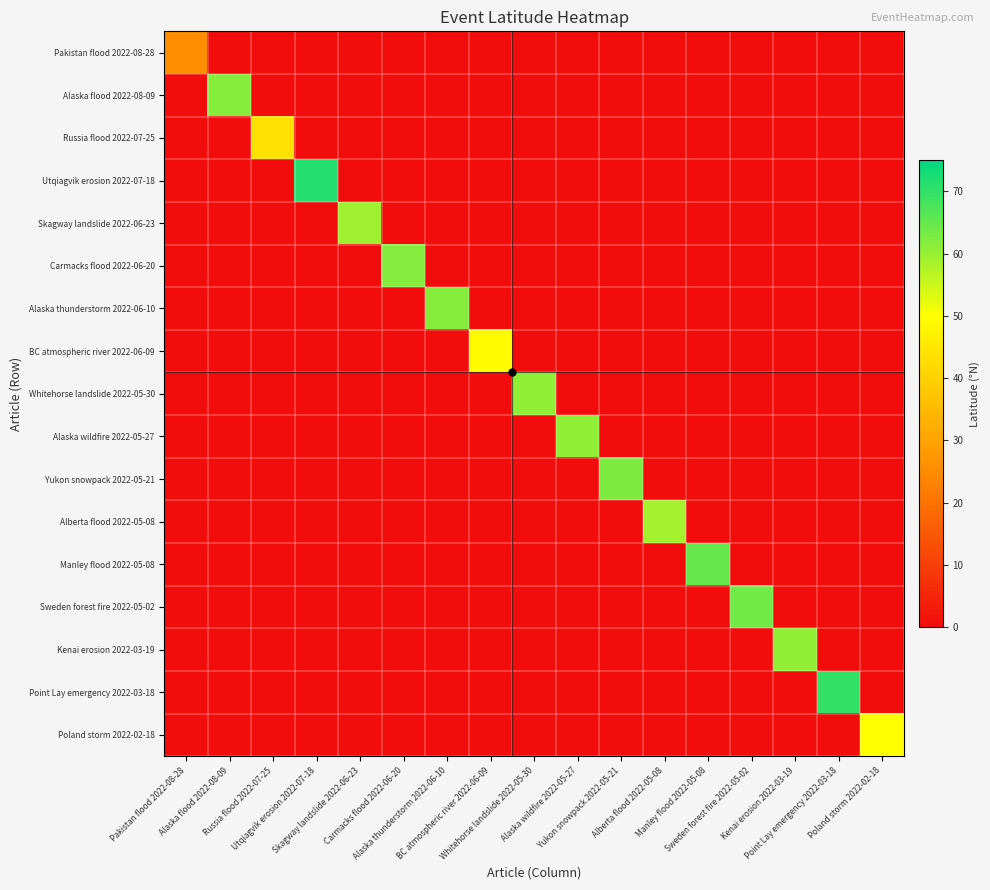

Reading left to right, transcribe all the data shown in this chart.

Pakistan flood 2022-08-28: Pakistan flood 2022-08-28=25.4	Alaska flood 2022-08-09=0.0	Russia flood 2022-07-25=0.0	Utqiagvik erosion 2022-07-18=0.0	Skagway landslide 2022-06-23=0.0	Carmacks flood 2022-06-20=0.0	Alaska thunderstorm 2022-06-10=0.0	BC atmospheric river 2022-06-09=0.0	Whitehorse landslide 2022-05-30=0.0	Alaska wildfire 2022-05-27=0.0	Yukon snowpack 2022-05-21=0.0	Alberta flood 2022-05-08=0.0	Manley flood 2022-05-08=0.0	Sweden forest fire 2022-05-02=0.0	Kenai erosion 2022-03-19=0.0	Point Lay emergency 2022-03-18=0.0	Poland storm 2022-02-18=0.0
Alaska flood 2022-08-09: Pakistan flood 2022-08-28=0.0	Alaska flood 2022-08-09=61.6	Russia flood 2022-07-25=0.0	Utqiagvik erosion 2022-07-18=0.0	Skagway landslide 2022-06-23=0.0	Carmacks flood 2022-06-20=0.0	Alaska thunderstorm 2022-06-10=0.0	BC atmospheric river 2022-06-09=0.0	Whitehorse landslide 2022-05-30=0.0	Alaska wildfire 2022-05-27=0.0	Yukon snowpack 2022-05-21=0.0	Alberta flood 2022-05-08=0.0	Manley flood 2022-05-08=0.0	Sweden forest fire 2022-05-02=0.0	Kenai erosion 2022-03-19=0.0	Point Lay emergency 2022-03-18=0.0	Poland storm 2022-02-18=0.0
Russia flood 2022-07-25: Pakistan flood 2022-08-28=0.0	Alaska flood 2022-08-09=0.0	Russia flood 2022-07-25=43.6	Utqiagvik erosion 2022-07-18=0.0	Skagway landslide 2022-06-23=0.0	Carmacks flood 2022-06-20=0.0	Alaska thunderstorm 2022-06-10=0.0	BC atmospheric river 2022-06-09=0.0	Whitehorse landslide 2022-05-30=0.0	Alaska wildfire 2022-05-27=0.0	Yukon snowpack 2022-05-21=0.0	Alberta flood 2022-05-08=0.0	Manley flood 2022-05-08=0.0	Sweden forest fire 2022-05-02=0.0	Kenai erosion 2022-03-19=0.0	Point Lay emergency 2022-03-18=0.0	Poland storm 2022-02-18=0.0
Utqiagvik erosion 2022-07-18: Pakistan flood 2022-08-28=0.0	Alaska flood 2022-08-09=0.0	Russia flood 2022-07-25=0.0	Utqiagvik erosion 2022-07-18=71.3	Skagway landslide 2022-06-23=0.0	Carmacks flood 2022-06-20=0.0	Alaska thunderstorm 2022-06-10=0.0	BC atmospheric river 2022-06-09=0.0	Whitehorse landslide 2022-05-30=0.0	Alaska wildfire 2022-05-27=0.0	Yukon snowpack 2022-05-21=0.0	Alberta flood 2022-05-08=0.0	Manley flood 2022-05-08=0.0	Sweden forest fire 2022-05-02=0.0	Kenai erosion 2022-03-19=0.0	Point Lay emergency 2022-03-18=0.0	Poland storm 2022-02-18=0.0
Skagway landslide 2022-06-23: Pakistan flood 2022-08-28=0.0	Alaska flood 2022-08-09=0.0	Russia flood 2022-07-25=0.0	Utqiagvik erosion 2022-07-18=0.0	Skagway landslide 2022-06-23=59.5	Carmacks flood 2022-06-20=0.0	Alaska thunderstorm 2022-06-10=0.0	BC atmospheric river 2022-06-09=0.0	Whitehorse landslide 2022-05-30=0.0	Alaska wildfire 2022-05-27=0.0	Yukon snowpack 2022-05-21=0.0	Alberta flood 2022-05-08=0.0	Manley flood 2022-05-08=0.0	Sweden forest fire 2022-05-02=0.0	Kenai erosion 2022-03-19=0.0	Point Lay emergency 2022-03-18=0.0	Poland storm 2022-02-18=0.0
Carmacks flood 2022-06-20: Pakistan flood 2022-08-28=0.0	Alaska flood 2022-08-09=0.0	Russia flood 2022-07-25=0.0	Utqiagvik erosion 2022-07-18=0.0	Skagway landslide 2022-06-23=0.0	Carmacks flood 2022-06-20=62.1	Alaska thunderstorm 2022-06-10=0.0	BC atmospheric river 2022-06-09=0.0	Whitehorse landslide 2022-05-30=0.0	Alaska wildfire 2022-05-27=0.0	Yukon snowpack 2022-05-21=0.0	Alberta flood 2022-05-08=0.0	Manley flood 2022-05-08=0.0	Sweden forest fire 2022-05-02=0.0	Kenai erosion 2022-03-19=0.0	Point Lay emergency 2022-03-18=0.0	Poland storm 2022-02-18=0.0
Alaska thunderstorm 2022-06-10: Pakistan flood 2022-08-28=0.0	Alaska flood 2022-08-09=0.0	Russia flood 2022-07-25=0.0	Utqiagvik erosion 2022-07-18=0.0	Skagway landslide 2022-06-23=0.0	Carmacks flood 2022-06-20=0.0	Alaska thunderstorm 2022-06-10=61.6	BC atmospheric river 2022-06-09=0.0	Whitehorse landslide 2022-05-30=0.0	Alaska wildfire 2022-05-27=0.0	Yukon snowpack 2022-05-21=0.0	Alberta flood 2022-05-08=0.0	Manley flood 2022-05-08=0.0	Sweden forest fire 2022-05-02=0.0	Kenai erosion 2022-03-19=0.0	Point Lay emergency 2022-03-18=0.0	Poland storm 2022-02-18=0.0
BC atmospheric river 2022-06-09: Pakistan flood 2022-08-28=0.0	Alaska flood 2022-08-09=0.0	Russia flood 2022-07-25=0.0	Utqiagvik erosion 2022-07-18=0.0	Skagway landslide 2022-06-23=0.0	Carmacks flood 2022-06-20=0.0	Alaska thunderstorm 2022-06-10=0.0	BC atmospheric river 2022-06-09=49.2	Whitehorse landslide 2022-05-30=0.0	Alaska wildfire 2022-05-27=0.0	Yukon snowpack 2022-05-21=0.0	Alberta flood 2022-05-08=0.0	Manley flood 2022-05-08=0.0	Sweden forest fire 2022-05-02=0.0	Kenai erosion 2022-03-19=0.0	Point Lay emergency 2022-03-18=0.0	Poland storm 2022-02-18=0.0
Whitehorse landslide 2022-05-30: Pakistan flood 2022-08-28=0.0	Alaska flood 2022-08-09=0.0	Russia flood 2022-07-25=0.0	Utqiagvik erosion 2022-07-18=0.0	Skagway landslide 2022-06-23=0.0	Carmacks flood 2022-06-20=0.0	Alaska thunderstorm 2022-06-10=0.0	BC atmospheric river 2022-06-09=0.0	Whitehorse landslide 2022-05-30=60.7	Alaska wildfire 2022-05-27=0.0	Yukon snowpack 2022-05-21=0.0	Alberta flood 2022-05-08=0.0	Manley flood 2022-05-08=0.0	Sweden forest fire 2022-05-02=0.0	Kenai erosion 2022-03-19=0.0	Point Lay emergency 2022-03-18=0.0	Poland storm 2022-02-18=0.0
Alaska wildfire 2022-05-27: Pakistan flood 2022-08-28=0.0	Alaska flood 2022-08-09=0.0	Russia flood 2022-07-25=0.0	Utqiagvik erosion 2022-07-18=0.0	Skagway landslide 2022-06-23=0.0	Carmacks flood 2022-06-20=0.0	Alaska thunderstorm 2022-06-10=0.0	BC atmospheric river 2022-06-09=0.0	Whitehorse landslide 2022-05-30=0.0	Alaska wildfire 2022-05-27=60.9	Yukon snowpack 2022-05-21=0.0	Alberta flood 2022-05-08=0.0	Manley flood 2022-05-08=0.0	Sweden forest fire 2022-05-02=0.0	Kenai erosion 2022-03-19=0.0	Point Lay emergency 2022-03-18=0.0	Poland storm 2022-02-18=0.0
Yukon snowpack 2022-05-21: Pakistan flood 2022-08-28=0.0	Alaska flood 2022-08-09=0.0	Russia flood 2022-07-25=0.0	Utqiagvik erosion 2022-07-18=0.0	Skagway landslide 2022-06-23=0.0	Carmacks flood 2022-06-20=0.0	Alaska thunderstorm 2022-06-10=0.0	BC atmospheric river 2022-06-09=0.0	Whitehorse landslide 2022-05-30=0.0	Alaska wildfire 2022-05-27=0.0	Yukon snowpack 2022-05-21=62.6	Alberta flood 2022-05-08=0.0	Manley flood 2022-05-08=0.0	Sweden forest fire 2022-05-02=0.0	Kenai erosion 2022-03-19=0.0	Point Lay emergency 2022-03-18=0.0	Poland storm 2022-02-18=0.0
Alberta flood 2022-05-08: Pakistan flood 2022-08-28=0.0	Alaska flood 2022-08-09=0.0	Russia flood 2022-07-25=0.0	Utqiagvik erosion 2022-07-18=0.0	Skagway landslide 2022-06-23=0.0	Carmacks flood 2022-06-20=0.0	Alaska thunderstorm 2022-06-10=0.0	BC atmospheric river 2022-06-09=0.0	Whitehorse landslide 2022-05-30=0.0	Alaska wildfire 2022-05-27=0.0	Yukon snowpack 2022-05-21=0.0	Alberta flood 2022-05-08=58.7	Manley flood 2022-05-08=0.0	Sweden forest fire 2022-05-02=0.0	Kenai erosion 2022-03-19=0.0	Point Lay emergency 2022-03-18=0.0	Poland storm 2022-02-18=0.0
Manley flood 2022-05-08: Pakistan flood 2022-08-28=0.0	Alaska flood 2022-08-09=0.0	Russia flood 2022-07-25=0.0	Utqiagvik erosion 2022-07-18=0.0	Skagway landslide 2022-06-23=0.0	Carmacks flood 2022-06-20=0.0	Alaska thunderstorm 2022-06-10=0.0	BC atmospheric river 2022-06-09=0.0	Whitehorse landslide 2022-05-30=0.0	Alaska wildfire 2022-05-27=0.0	Yukon snowpack 2022-05-21=0.0	Alberta flood 2022-05-08=0.0	Manley flood 2022-05-08=65.0	Sweden forest fire 2022-05-02=0.0	Kenai erosion 2022-03-19=0.0	Point Lay emergency 2022-03-18=0.0	Poland storm 2022-02-18=0.0
Sweden forest fire 2022-05-02: Pakistan flood 2022-08-28=0.0	Alaska flood 2022-08-09=0.0	Russia flood 2022-07-25=0.0	Utqiagvik erosion 2022-07-18=0.0	Skagway landslide 2022-06-23=0.0	Carmacks flood 2022-06-20=0.0	Alaska thunderstorm 2022-06-10=0.0	BC atmospheric river 2022-06-09=0.0	Whitehorse landslide 2022-05-30=0.0	Alaska wildfire 2022-05-27=0.0	Yukon snowpack 2022-05-21=0.0	Alberta flood 2022-05-08=0.0	Manley flood 2022-05-08=0.0	Sweden forest fire 2022-05-02=63.8	Kenai erosion 2022-03-19=0.0	Point Lay emergency 2022-03-18=0.0	Poland storm 2022-02-18=0.0
Kenai erosion 2022-03-19: Pakistan flood 2022-08-28=0.0	Alaska flood 2022-08-09=0.0	Russia flood 2022-07-25=0.0	Utqiagvik erosion 2022-07-18=0.0	Skagway landslide 2022-06-23=0.0	Carmacks flood 2022-06-20=0.0	Alaska thunderstorm 2022-06-10=0.0	BC atmospheric river 2022-06-09=0.0	Whitehorse landslide 2022-05-30=0.0	Alaska wildfire 2022-05-27=0.0	Yukon snowpack 2022-05-21=0.0	Alberta flood 2022-05-08=0.0	Manley flood 2022-05-08=0.0	Sweden forest fire 2022-05-02=0.0	Kenai erosion 2022-03-19=60.6	Point Lay emergency 2022-03-18=0.0	Poland storm 2022-02-18=0.0
Point Lay emergency 2022-03-18: Pakistan flood 2022-08-28=0.0	Alaska flood 2022-08-09=0.0	Russia flood 2022-07-25=0.0	Utqiagvik erosion 2022-07-18=0.0	Skagway landslide 2022-06-23=0.0	Carmacks flood 2022-06-20=0.0	Alaska thunderstorm 2022-06-10=0.0	BC atmospheric river 2022-06-09=0.0	Whitehorse landslide 2022-05-30=0.0	Alaska wildfire 2022-05-27=0.0	Yukon snowpack 2022-05-21=0.0	Alberta flood 2022-05-08=0.0	Manley flood 2022-05-08=0.0	Sweden forest fire 2022-05-02=0.0	Kenai erosion 2022-03-19=0.0	Point Lay emergency 2022-03-18=69.7	Poland storm 2022-02-18=0.0
Poland storm 2022-02-18: Pakistan flood 2022-08-28=0.0	Alaska flood 2022-08-09=0.0	Russia flood 2022-07-25=0.0	Utqiagvik erosion 2022-07-18=0.0	Skagway landslide 2022-06-23=0.0	Carmacks flood 2022-06-20=0.0	Alaska thunderstorm 2022-06-10=0.0	BC atmospheric river 2022-06-09=0.0	Whitehorse landslide 2022-05-30=0.0	Alaska wildfire 2022-05-27=0.0	Yukon snowpack 2022-05-21=0.0	Alberta flood 2022-05-08=0.0	Manley flood 2022-05-08=0.0	Sweden forest fire 2022-05-02=0.0	Kenai erosion 2022-03-19=0.0	Point Lay emergency 2022-03-18=0.0	Poland storm 2022-02-18=50.1